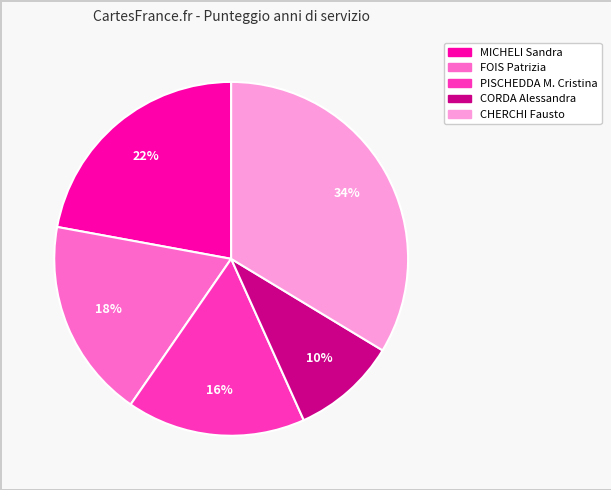

True or false: FOIS Patrizia accounts for 24% of the total.

False